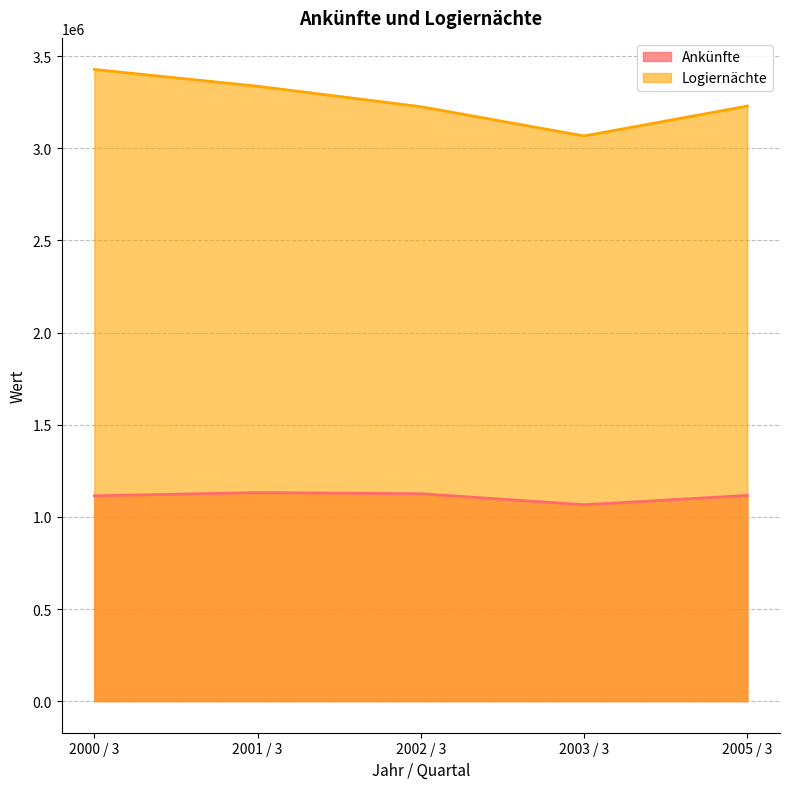

What is the minimum value for Logiernächte?

3067349